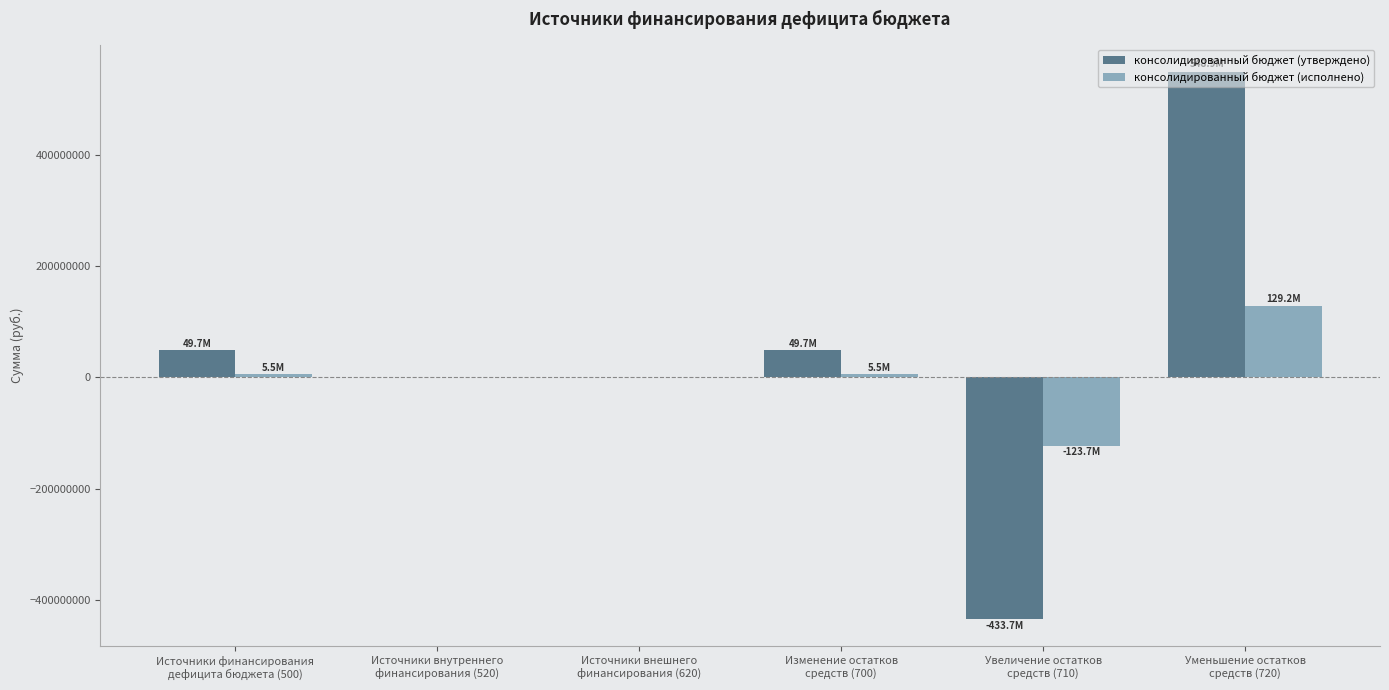

What is the maximum value shown in the chart?

548931707.5